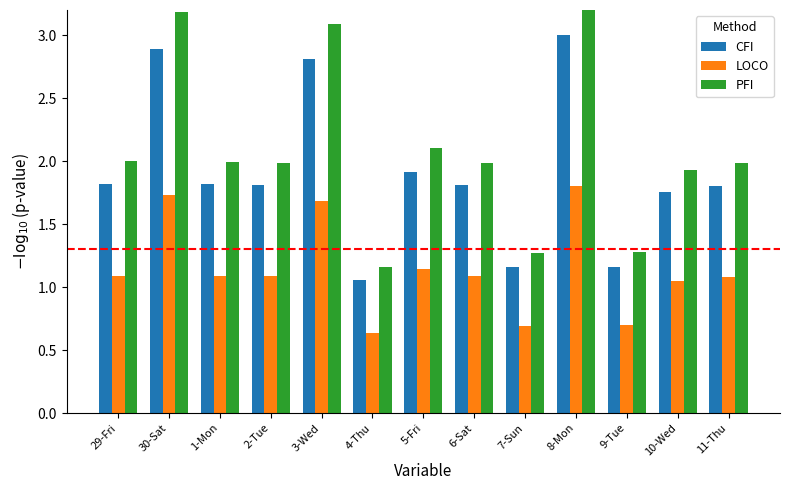

What is the label of the 8th bar from the right?

4-Thu